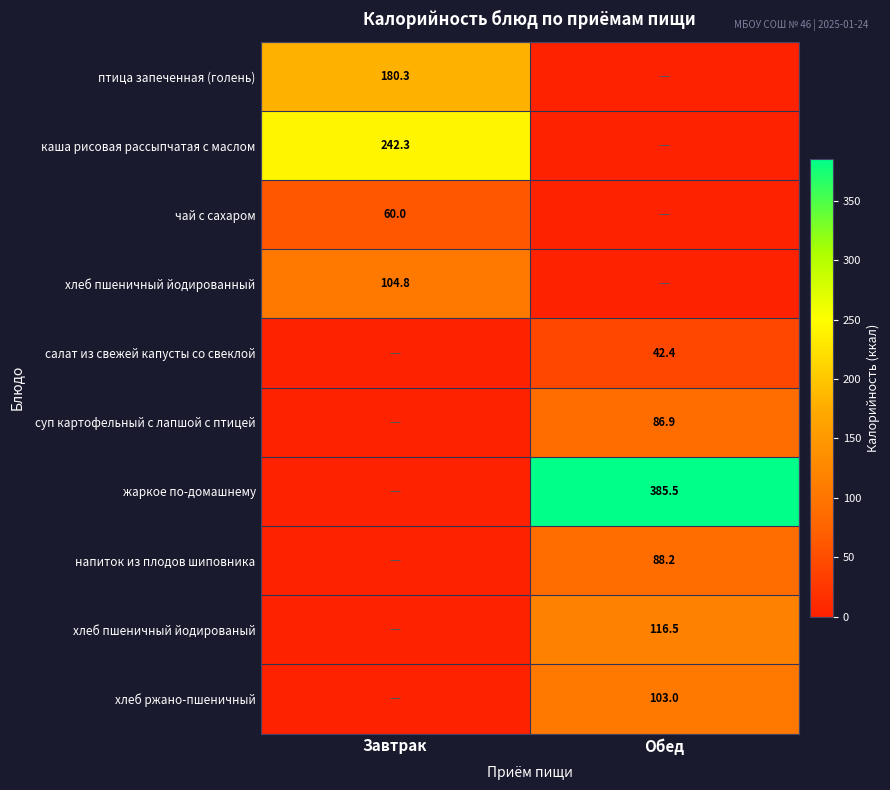

What is the total value across all series at Завтрак?

587.5